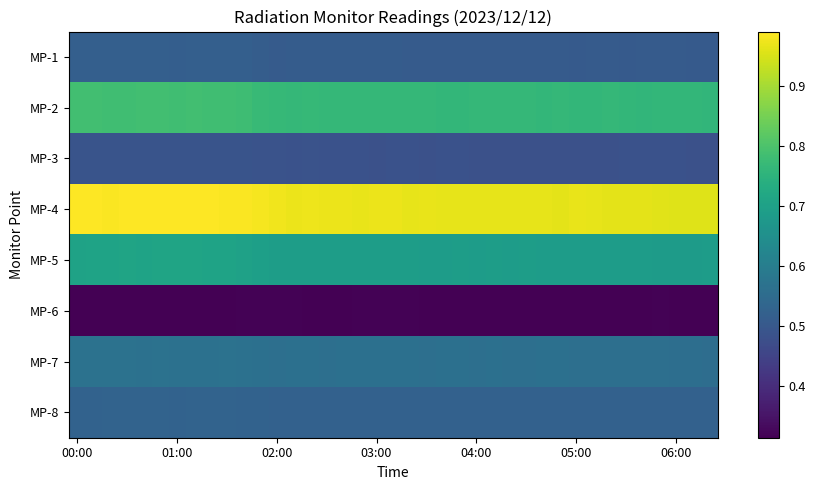

At how many categories does at least one series exceed 0?

39